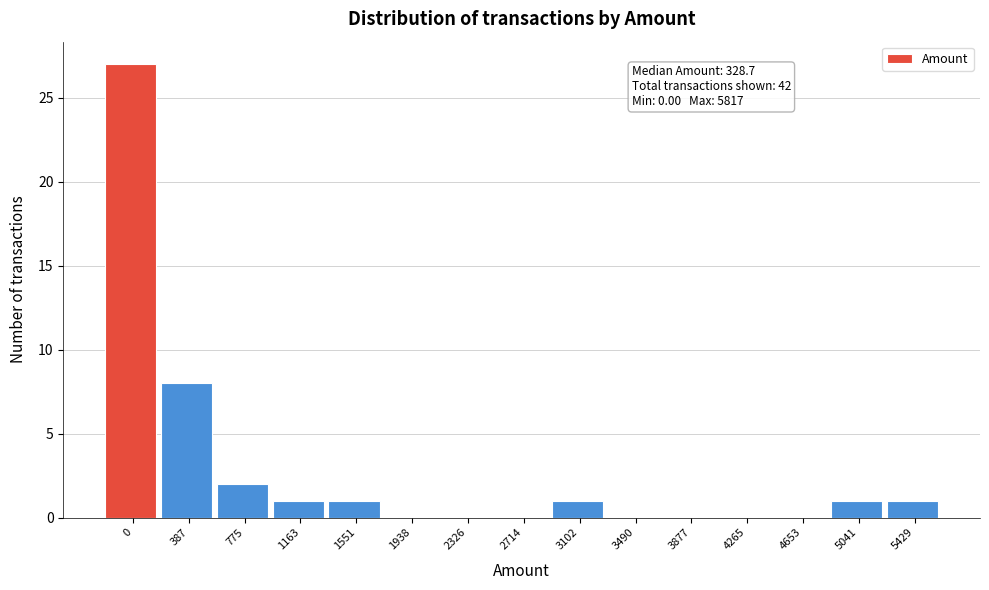

Reading right to left, what are all the values shown in this chart?

5429=1	5041=1	4653=0	4265=0	3877=0	3490=0	3102=1	2714=0	2326=0	1938=0	1551=1	1163=1	775=2	387=8	0=27